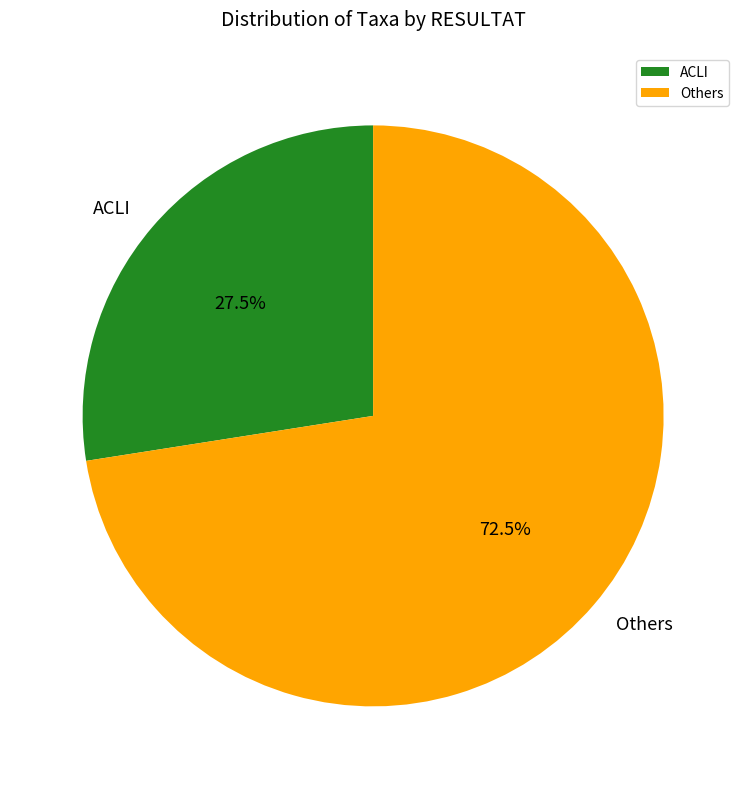

Combined, do ACLI and Others account for over 50%?

Yes